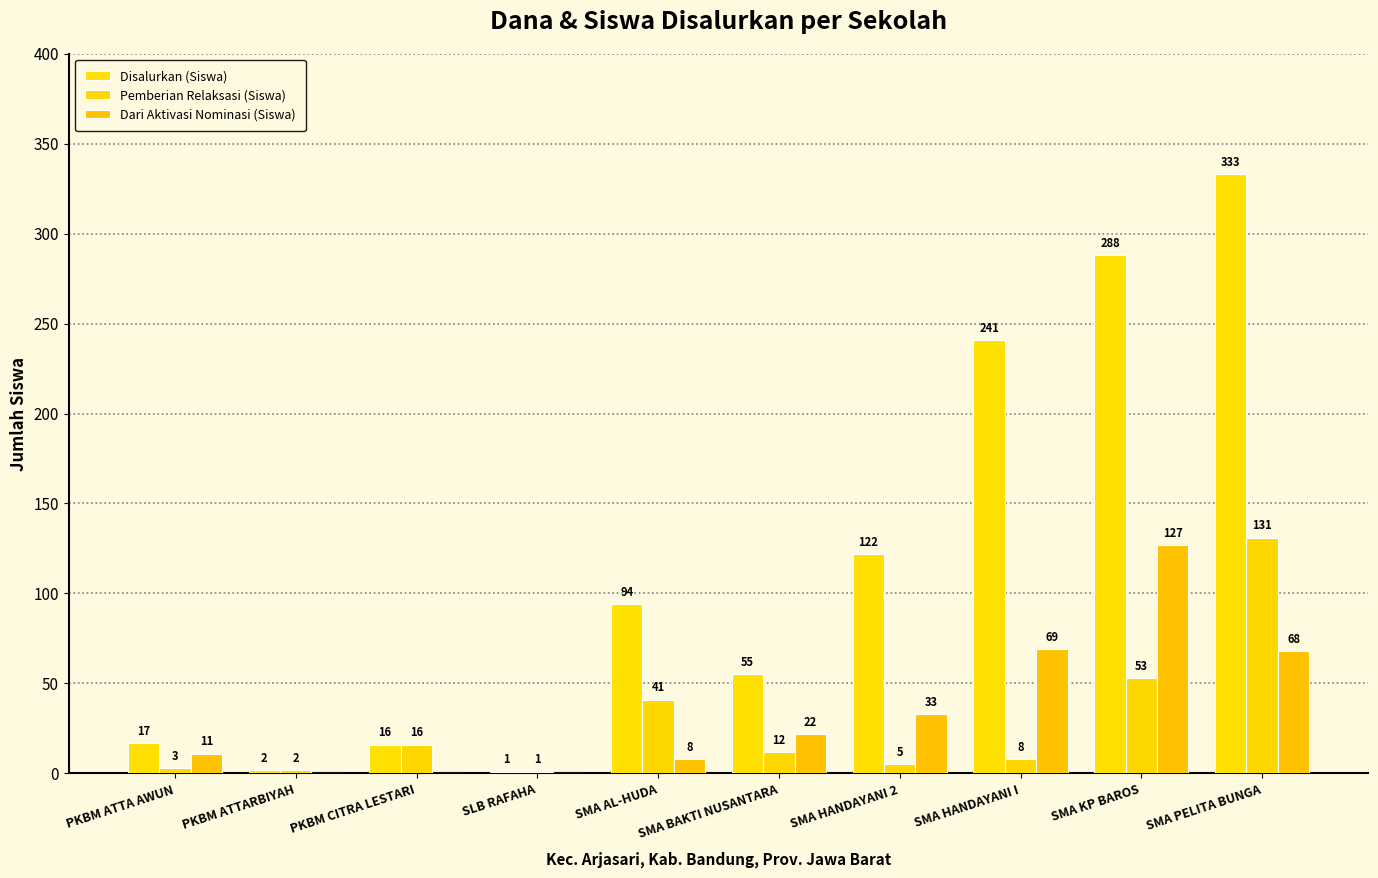

Are the bars grouped side by side (vs. stacked)?

Yes